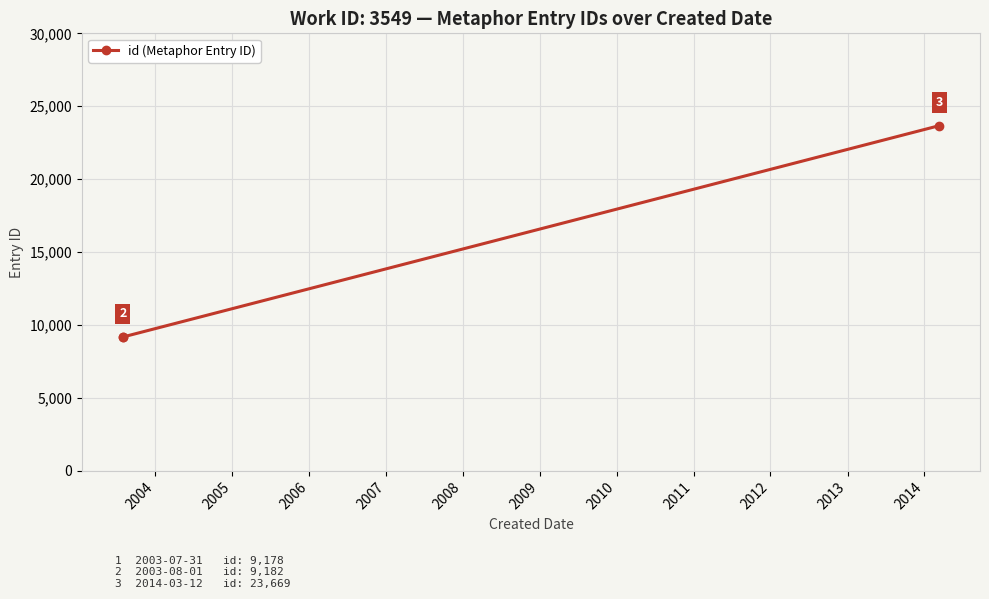

What is the value of the 2nd point from the left?

9182